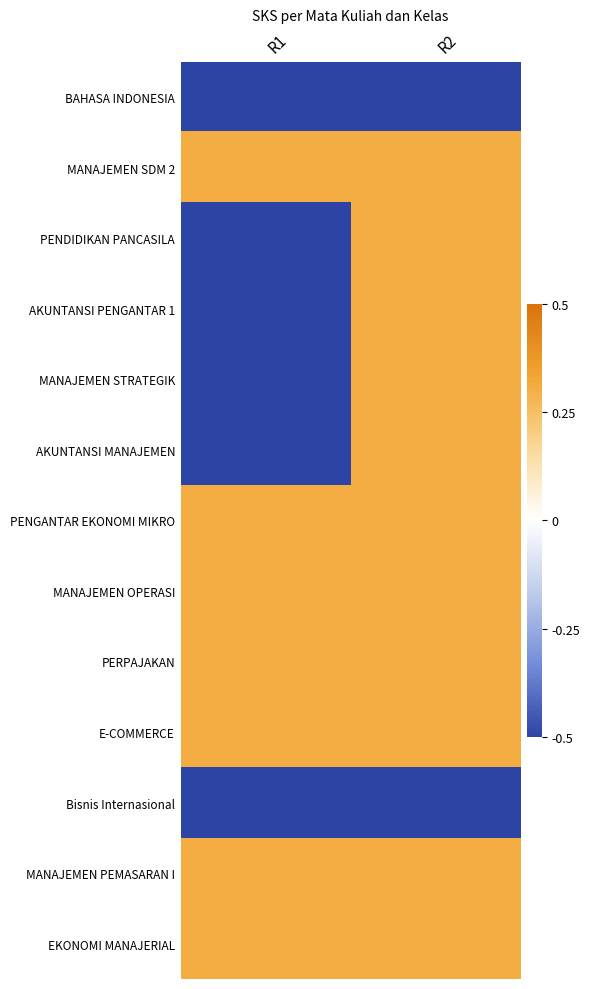

Reading left to right, list all the values displayed in this chart.

BAHASA INDONESIA: R1=-0.5	R2=-0.5
MANAJEMEN SDM 2: R1=0.3	R2=0.3
PENDIDIKAN PANCASILA: R1=-0.5	R2=0.3
AKUNTANSI PENGANTAR 1: R1=-0.5	R2=0.3
MANAJEMEN STRATEGIK: R1=-0.5	R2=0.3
AKUNTANSI MANAJEMEN: R1=-0.5	R2=0.3
PENGANTAR EKONOMI MIKRO: R1=0.3	R2=0.3
MANAJEMEN OPERASI: R1=0.3	R2=0.3
PERPAJAKAN: R1=0.3	R2=0.3
E-COMMERCE: R1=0.3	R2=0.3
Bisnis Internasional: R1=-0.5	R2=-0.5
MANAJEMEN PEMASARAN I: R1=0.3	R2=0.3
EKONOMI MANAJERIAL: R1=0.3	R2=0.3